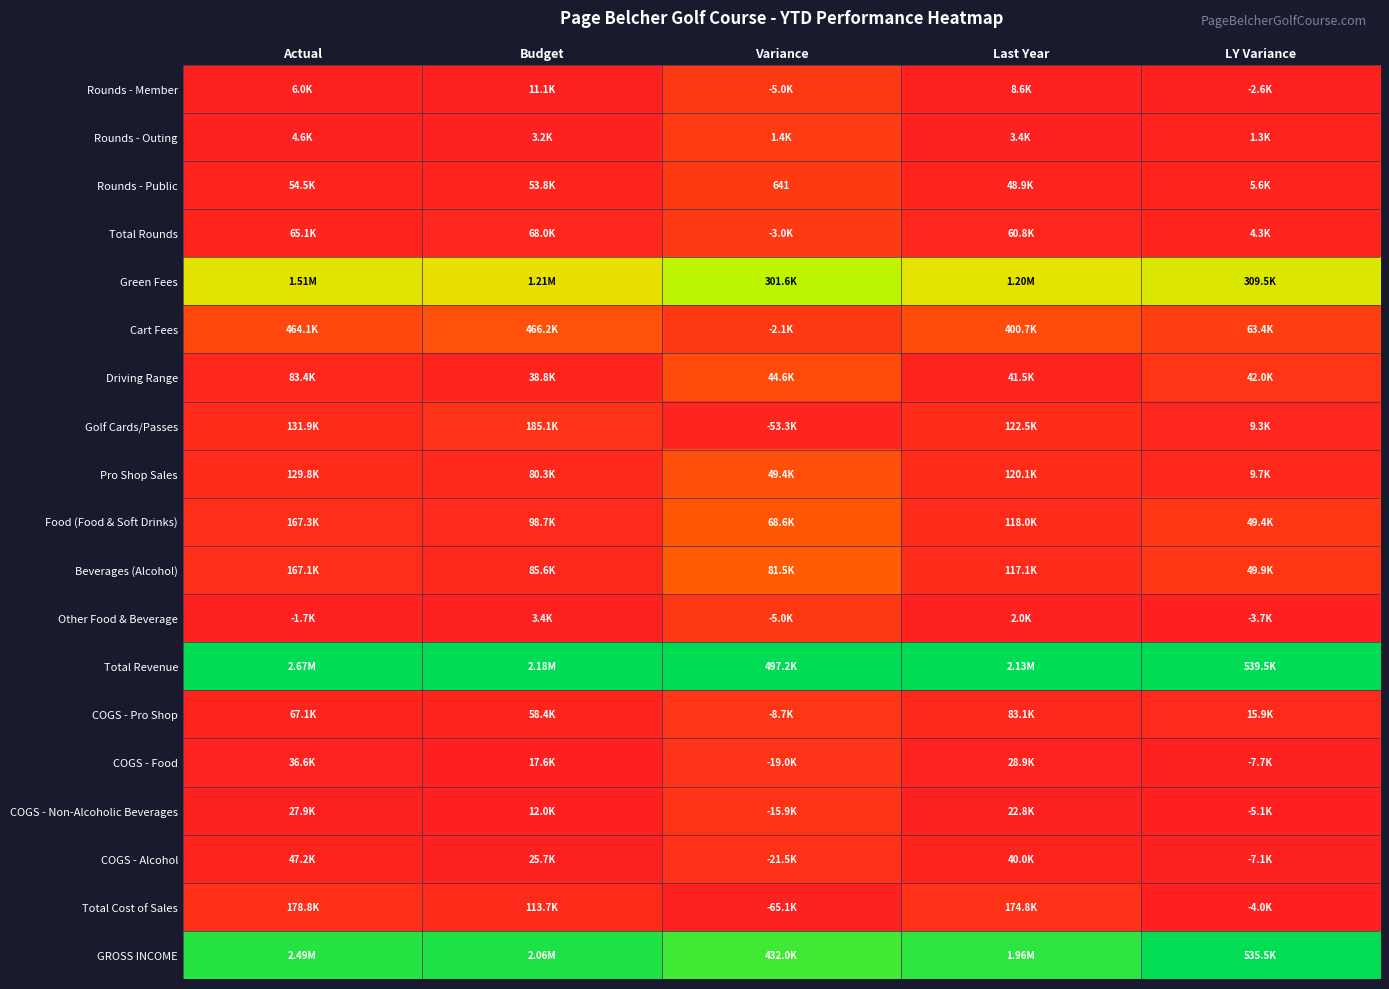

At which category does the chart reach its peak across all series?

Actual